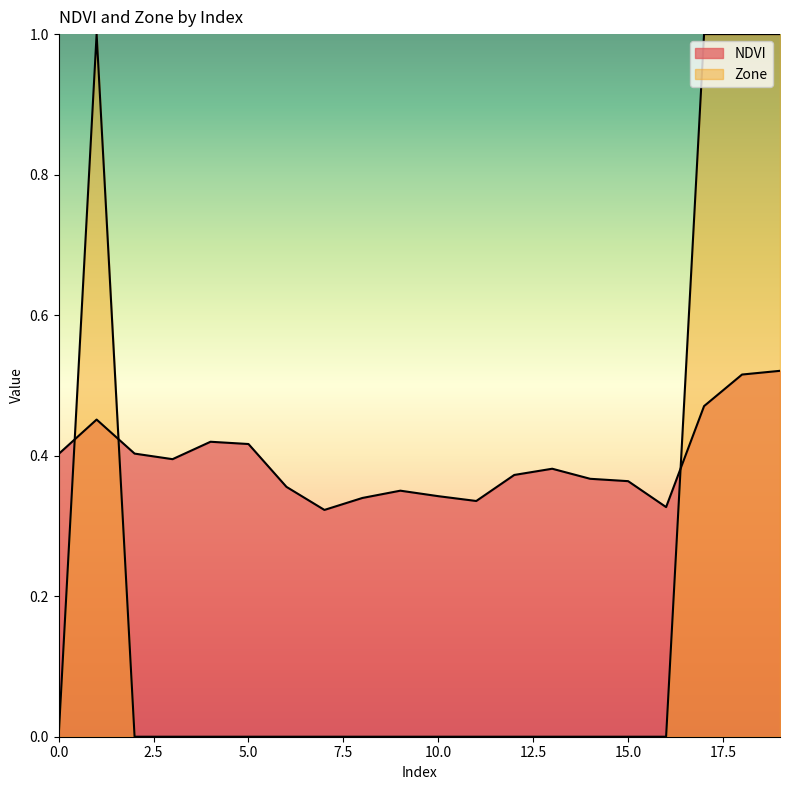

Is it true that NDVI equals 0.4 at 13?

True